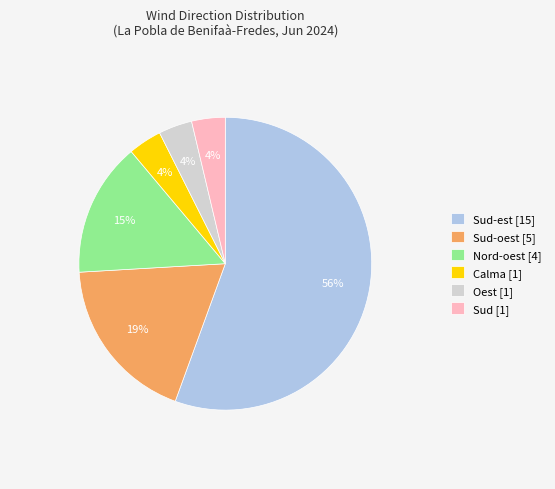

To the nearest percent, what is the combined percentage of Sud-oest [5] and Sud-est [15]?

74%